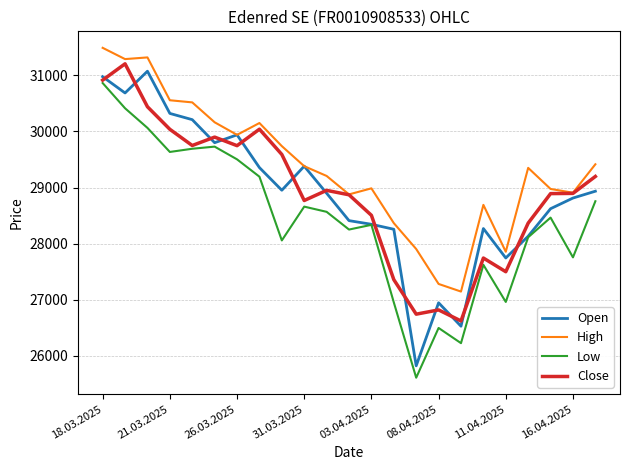

What is the sum of all Open values?

664420